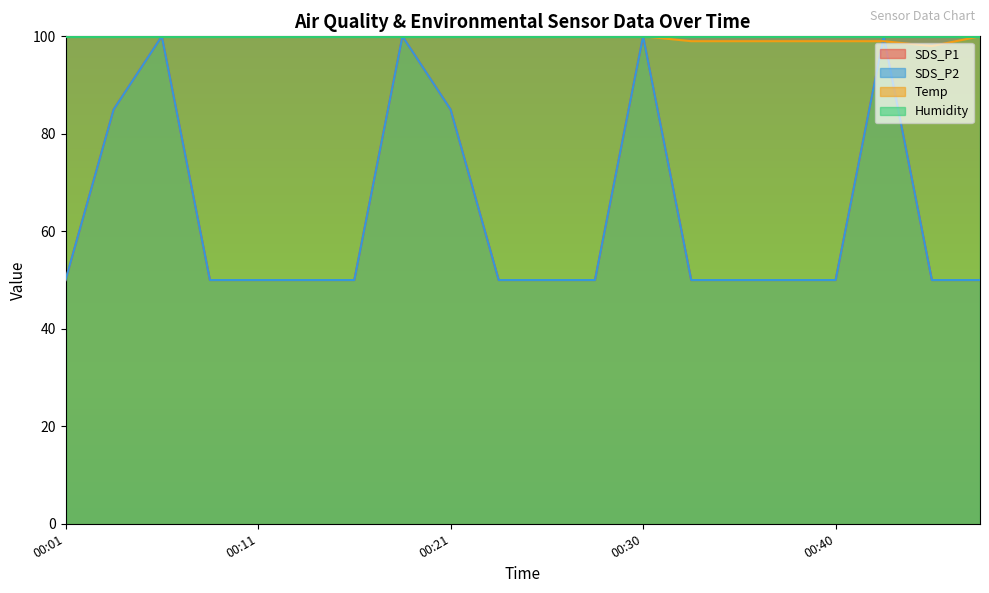

Reading left to right, transcribe all the data shown in this chart.

SDS_P1: 00:01=50	00:04=85	00:06=100	00:09=50	00:11=50	00:13=50	00:16=50	00:18=100	00:21=85	00:23=50	00:26=50	00:28=50	00:30=100	00:33=50	00:35=50	00:38=50	00:40=50	00:43=100	00:46=50	00:48=50
SDS_P2: 00:01=50	00:04=85	00:06=100	00:09=50	00:11=50	00:13=50	00:16=50	00:18=100	00:21=85	00:23=50	00:26=50	00:28=50	00:30=100	00:33=50	00:35=50	00:38=50	00:40=50	00:43=100	00:46=50	00:48=50
Temp: 00:01=101	00:04=101	00:06=101	00:09=100	00:11=101	00:13=101	00:16=100	00:18=100	00:21=100	00:23=100	00:26=100	00:28=100	00:30=100	00:33=99	00:35=99	00:38=99	00:40=99	00:43=99	00:46=98	00:48=100